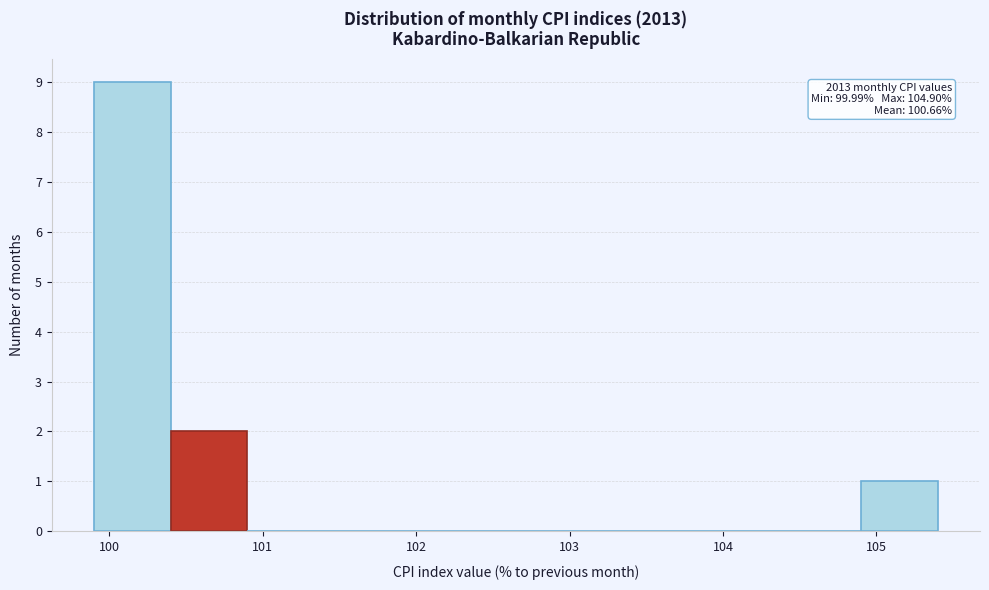

Over which range of the x-axis is the bar tallest?

99.9 to 100.4